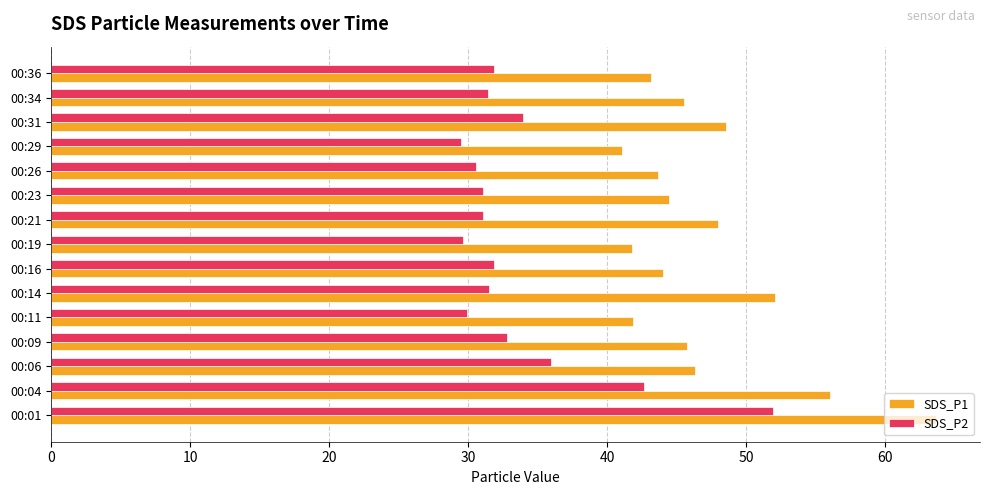

Which series has the largest total across all categories?

SDS_P1